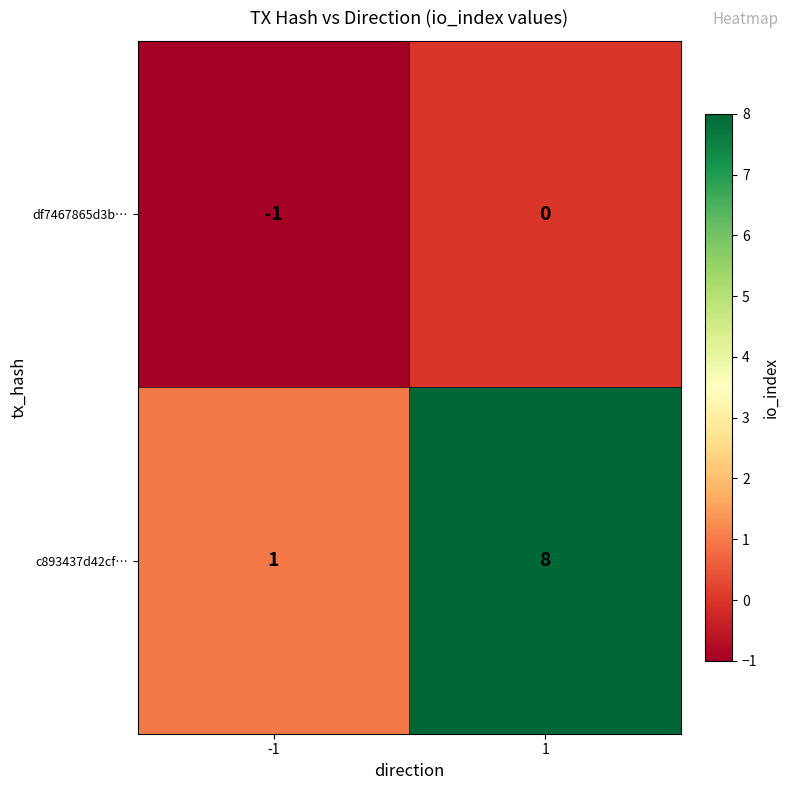

Is the value of c893437d42cf… at -1 greater than the value of df7467865d3b… at 1?

Yes